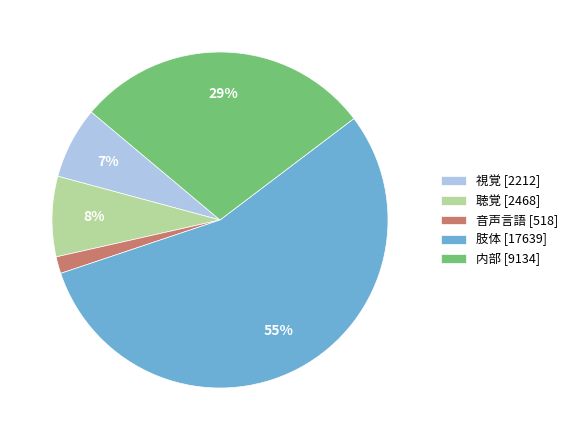

Is there a majority slice in this chart?

Yes